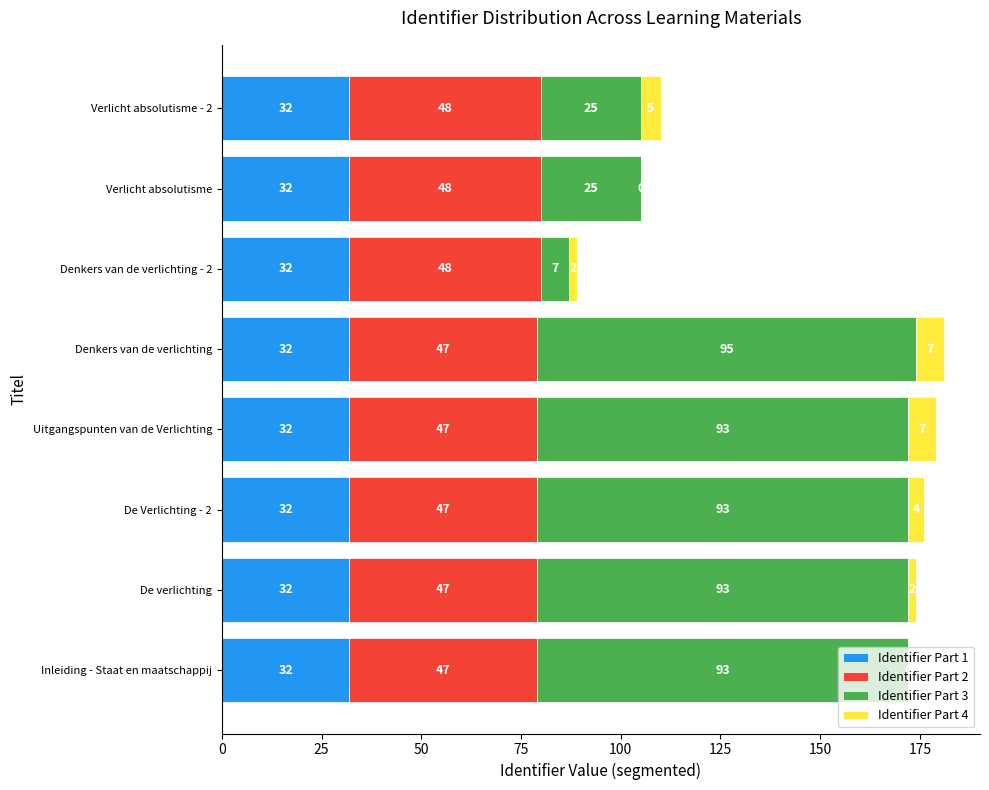

What is the total value across all series at Verlicht absolutisme?

105